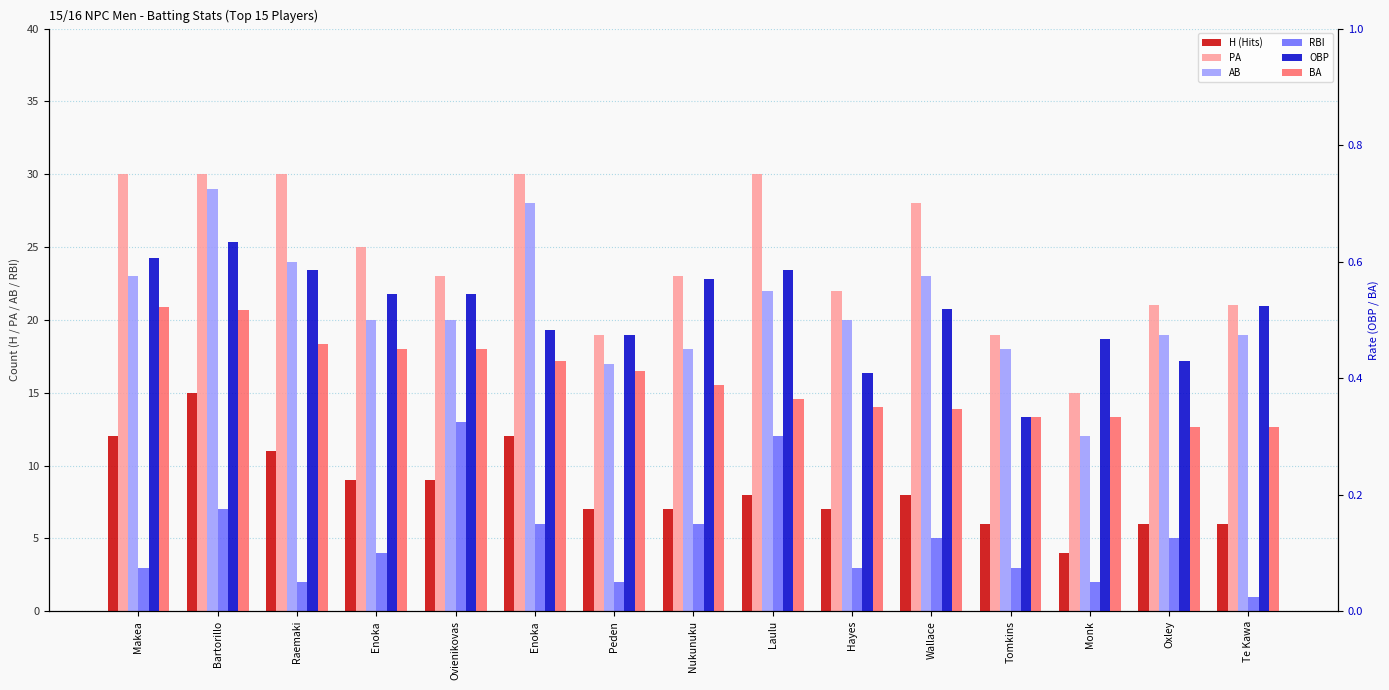

Reading right to left, list all the values displayed in this chart.

H (Hits): Te Kawa=6.0	Oxley=6.0	Monk=4.0	Tomkins=6.0	Wallace=8.0	Hayes=7.0	Laulu=8.0	Nukunuku=7.0	Peden=7.0	Enoka=12.0	Ovienikovas=9.0	Enoka=9.0	Raemaki=11.0	Bartorillo=15.0	Makea=12.0
PA: Te Kawa=21.0	Oxley=21.0	Monk=15.0	Tomkins=19.0	Wallace=28.0	Hayes=22.0	Laulu=30.0	Nukunuku=23.0	Peden=19.0	Enoka=30.0	Ovienikovas=23.0	Enoka=25.0	Raemaki=30.0	Bartorillo=30.0	Makea=30.0
AB: Te Kawa=19.0	Oxley=19.0	Monk=12.0	Tomkins=18.0	Wallace=23.0	Hayes=20.0	Laulu=22.0	Nukunuku=18.0	Peden=17.0	Enoka=28.0	Ovienikovas=20.0	Enoka=20.0	Raemaki=24.0	Bartorillo=29.0	Makea=23.0
RBI: Te Kawa=1.0	Oxley=5.0	Monk=2.0	Tomkins=3.0	Wallace=5.0	Hayes=3.0	Laulu=12.0	Nukunuku=6.0	Peden=2.0	Enoka=6.0	Ovienikovas=13.0	Enoka=4.0	Raemaki=2.0	Bartorillo=7.0	Makea=3.0
OBP: Te Kawa=0.5	Oxley=0.4	Monk=0.5	Tomkins=0.3	Wallace=0.5	Hayes=0.4	Laulu=0.6	Nukunuku=0.6	Peden=0.5	Enoka=0.5	Ovienikovas=0.5	Enoka=0.5	Raemaki=0.6	Bartorillo=0.6	Makea=0.6
BA: Te Kawa=0.3	Oxley=0.3	Monk=0.3	Tomkins=0.3	Wallace=0.3	Hayes=0.3	Laulu=0.4	Nukunuku=0.4	Peden=0.4	Enoka=0.4	Ovienikovas=0.5	Enoka=0.5	Raemaki=0.5	Bartorillo=0.5	Makea=0.5